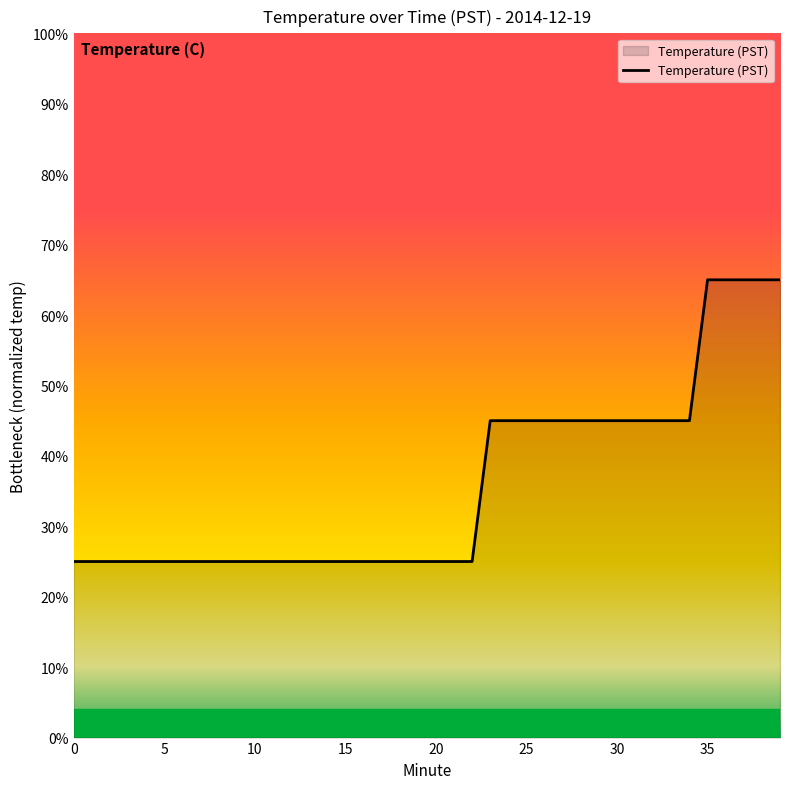

How many lines are shown in the chart?

1